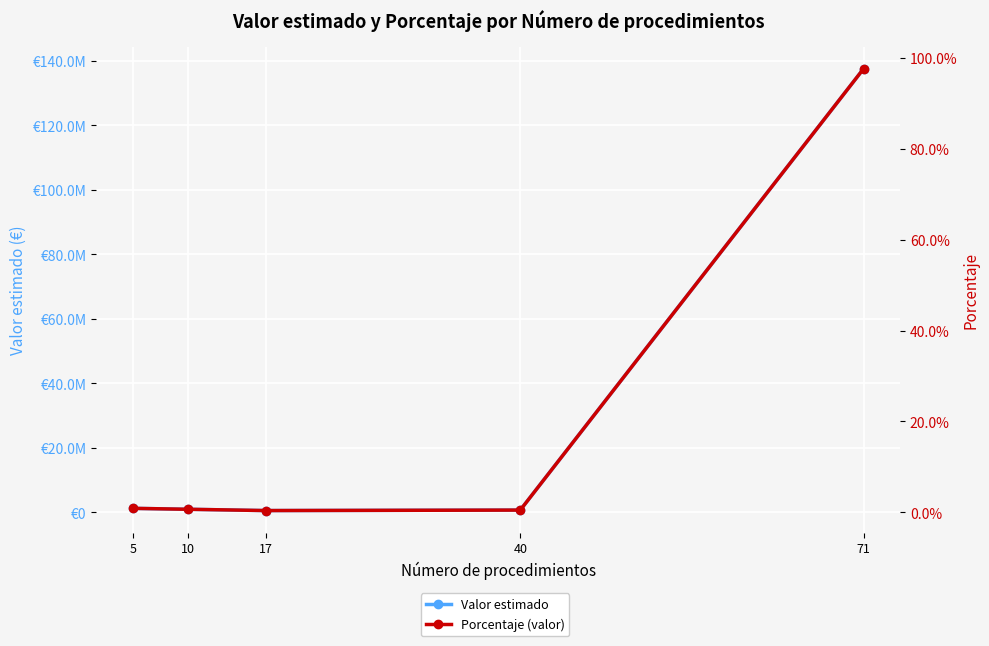

Rank the categories by Valor estimado value from lowest to highest.

17, 40, 10, 5, 71